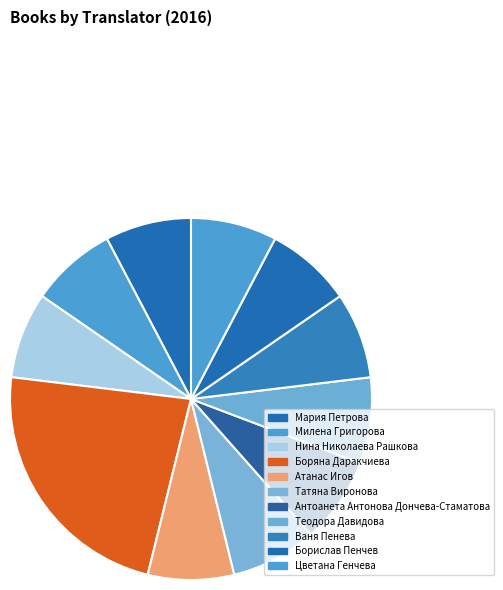

Count the number of slices in the pie.

11